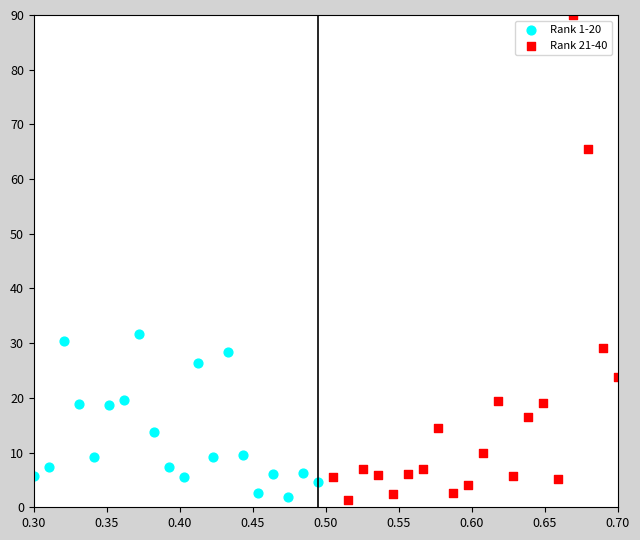

What are all the series names shown in the legend?

Rank 1-20, Rank 21-40